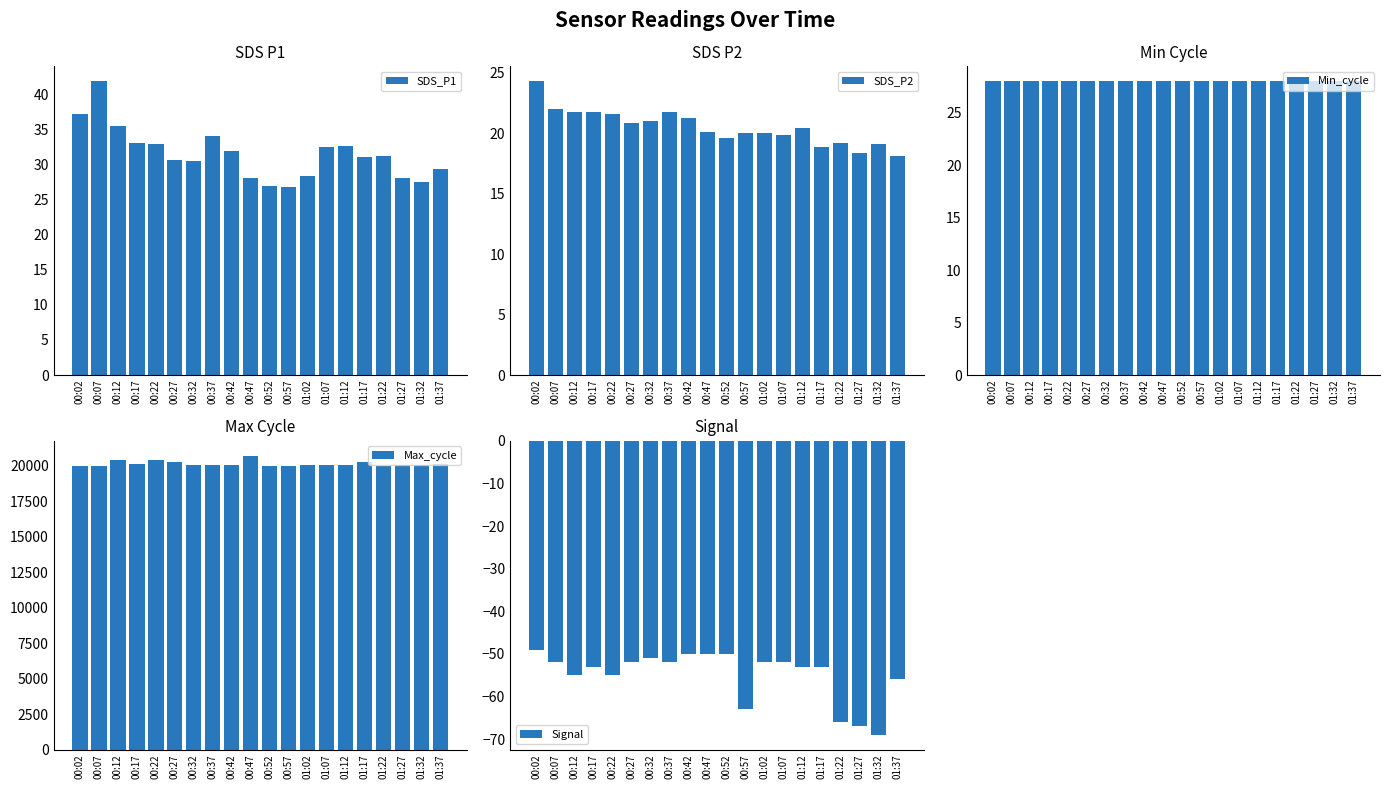

What is the difference between the highest and lowest values at 01:32?

20146.0